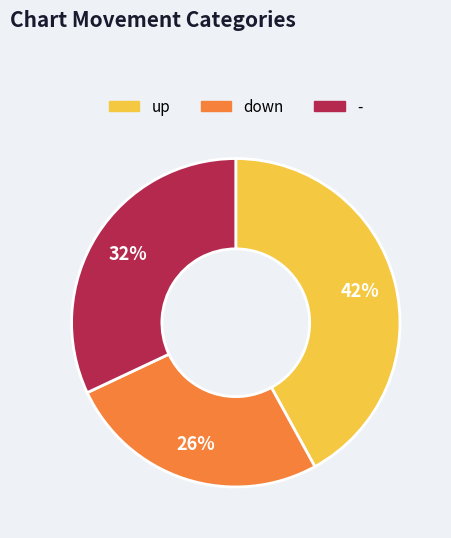

Between down and -, which is larger?

-